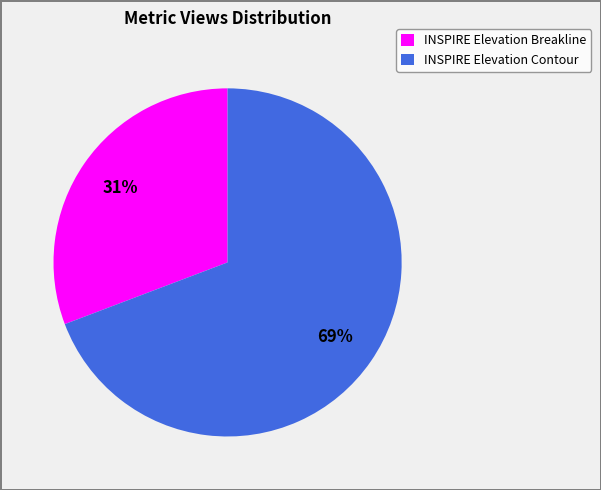

The INSPIRE Elevation Contour slice represents 69% of the pie. True or false?

True